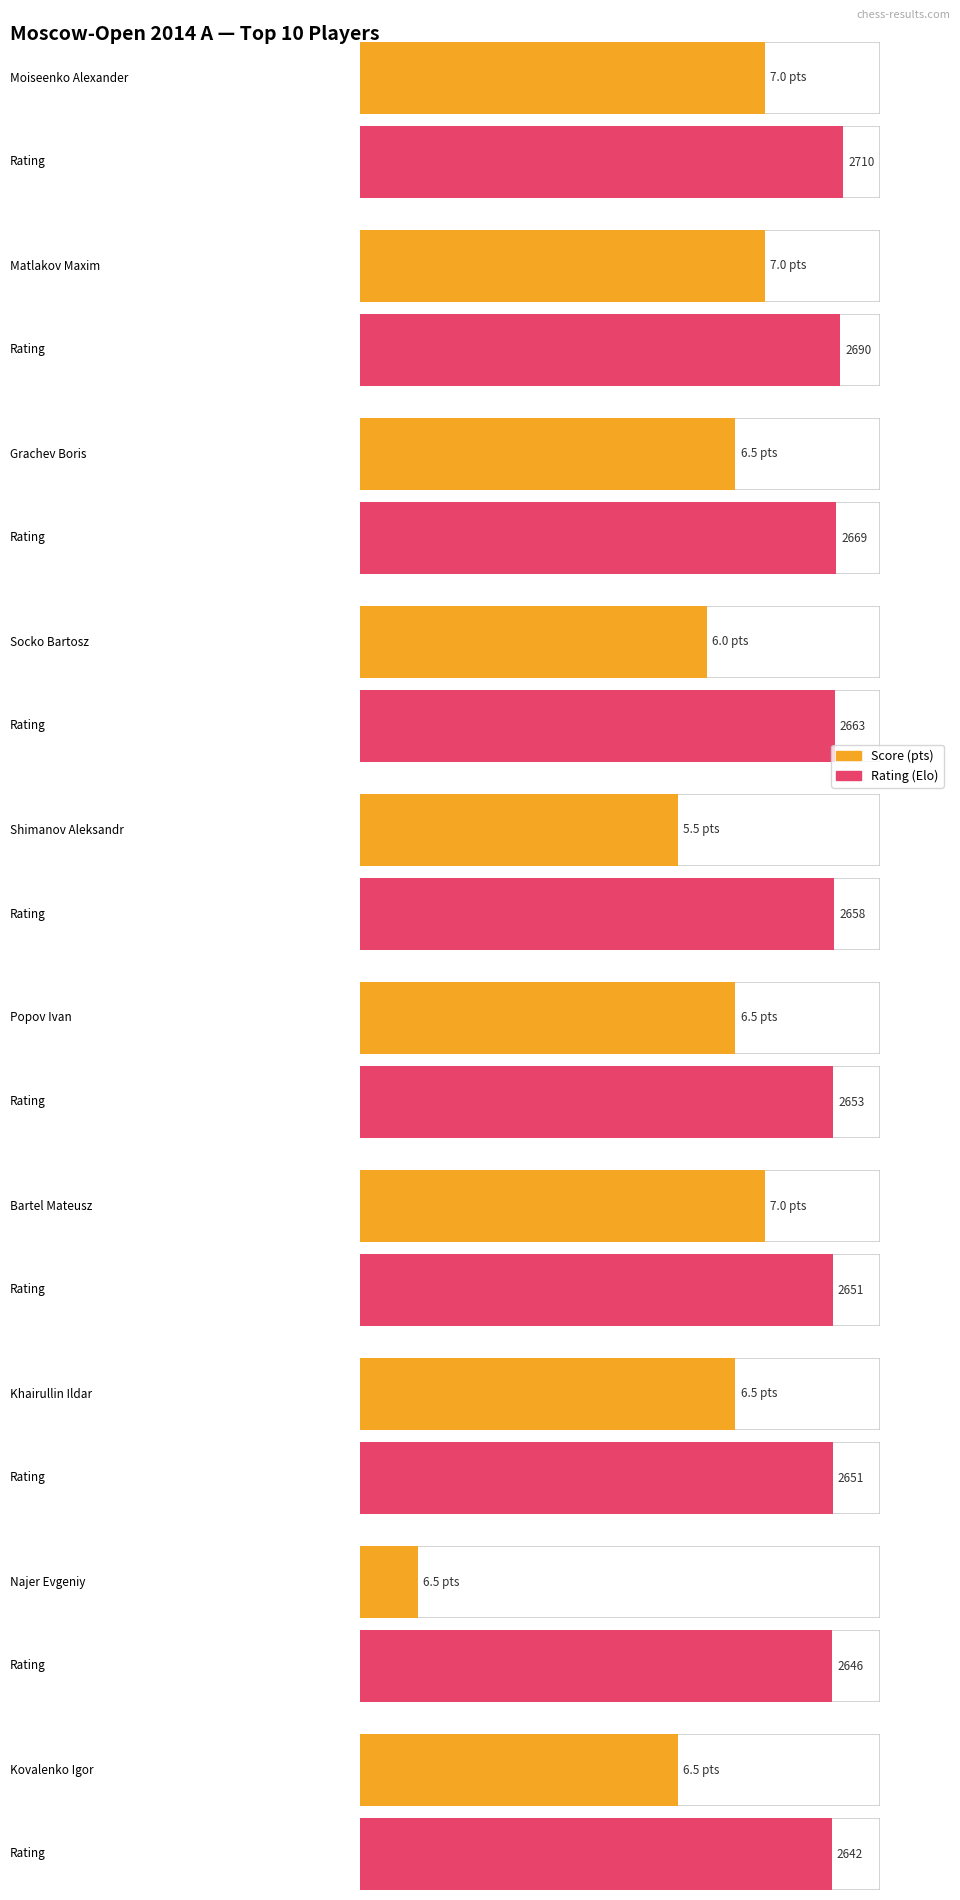

What is the smallest value displayed?

5.5